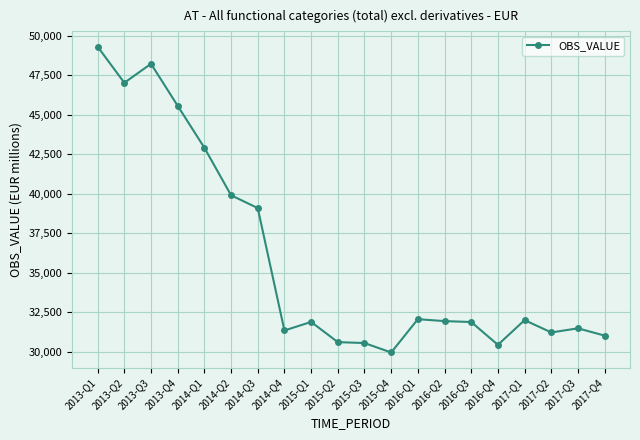

Approximately how many times larger is the value at 2014-Q4 compared to 2016-Q3?

1.0